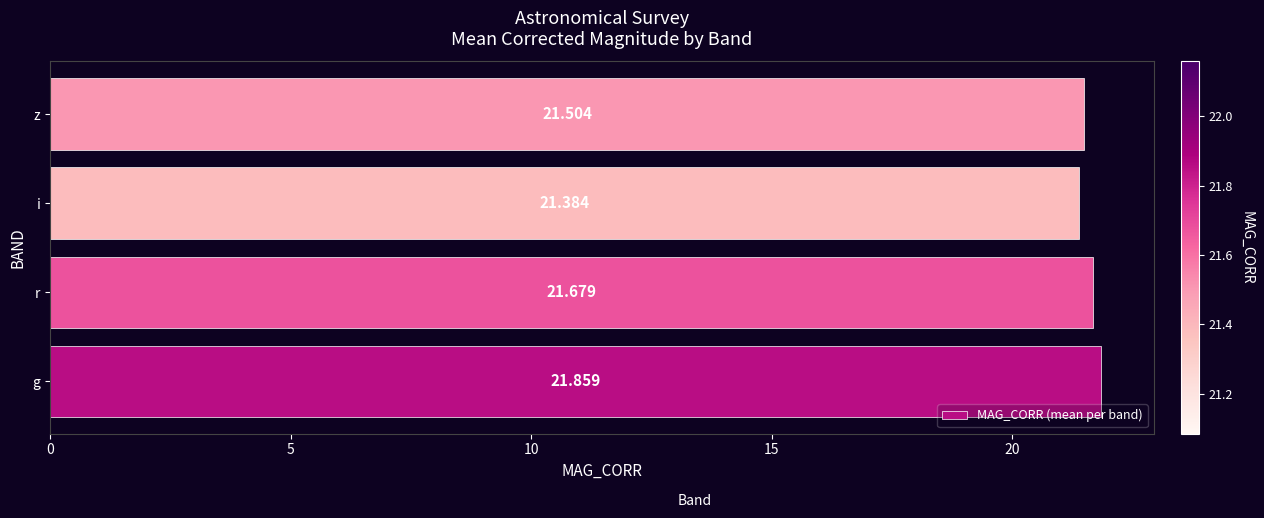

What is the smallest value displayed?

21.4